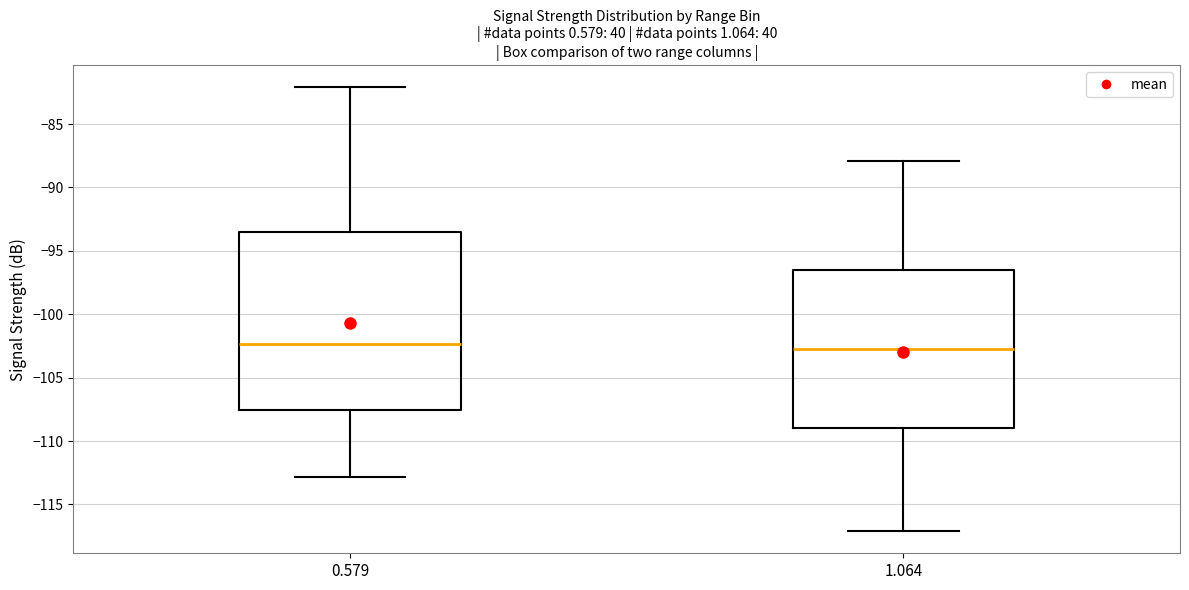

Reading left to right, read every box against the y-axis: the position of its median line, the range the box covers, and the ends of its whiskers. The values are not printed on the chart, so give them approximately, as read against the axis.

0.579: median -102.5, box -107.5 to -93.5, whiskers -113.0 to -82.0
1.064: median -102.5, box -109.0 to -96.5, whiskers -117.0 to -88.0